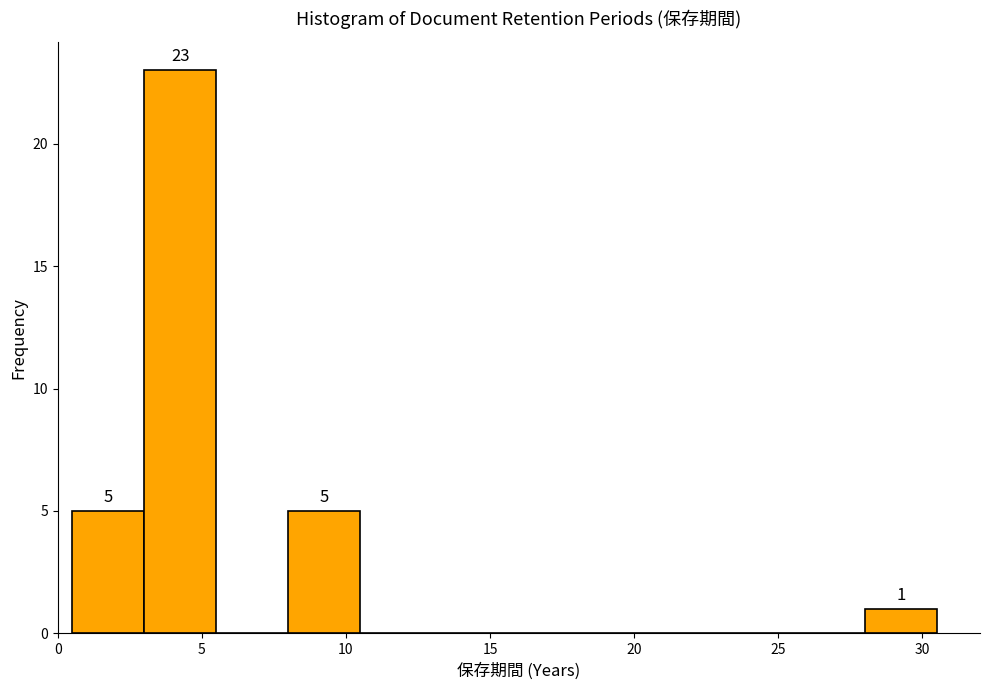

Which range on the x-axis has the tallest bar?

3.0 to 5.5